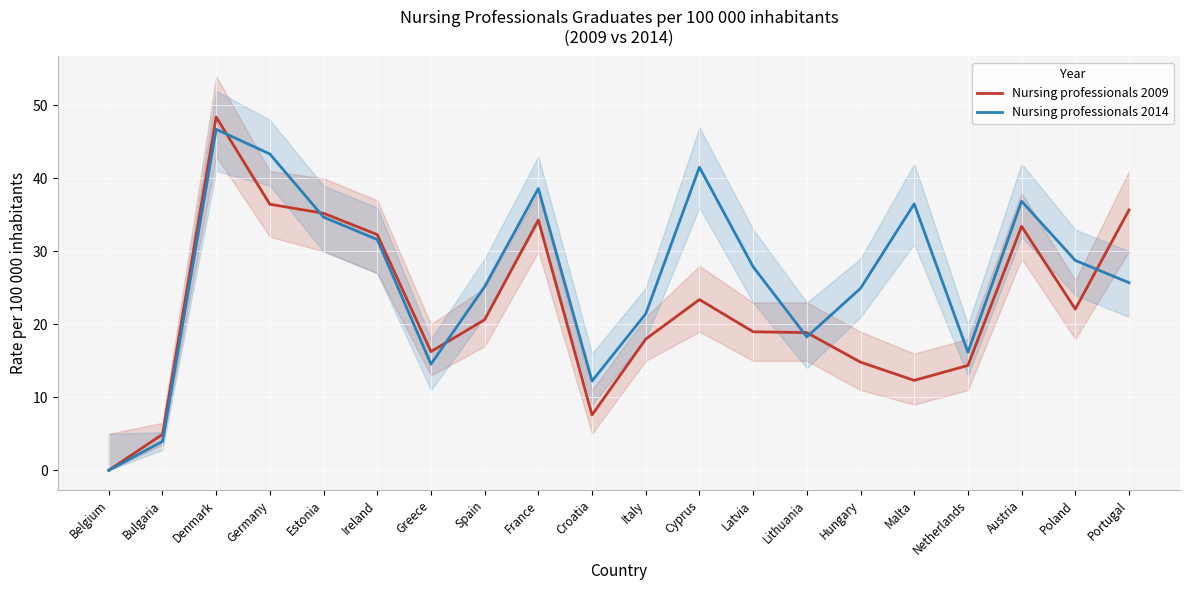

At which label does Nursing professionals 2009 reach its peak?

Denmark